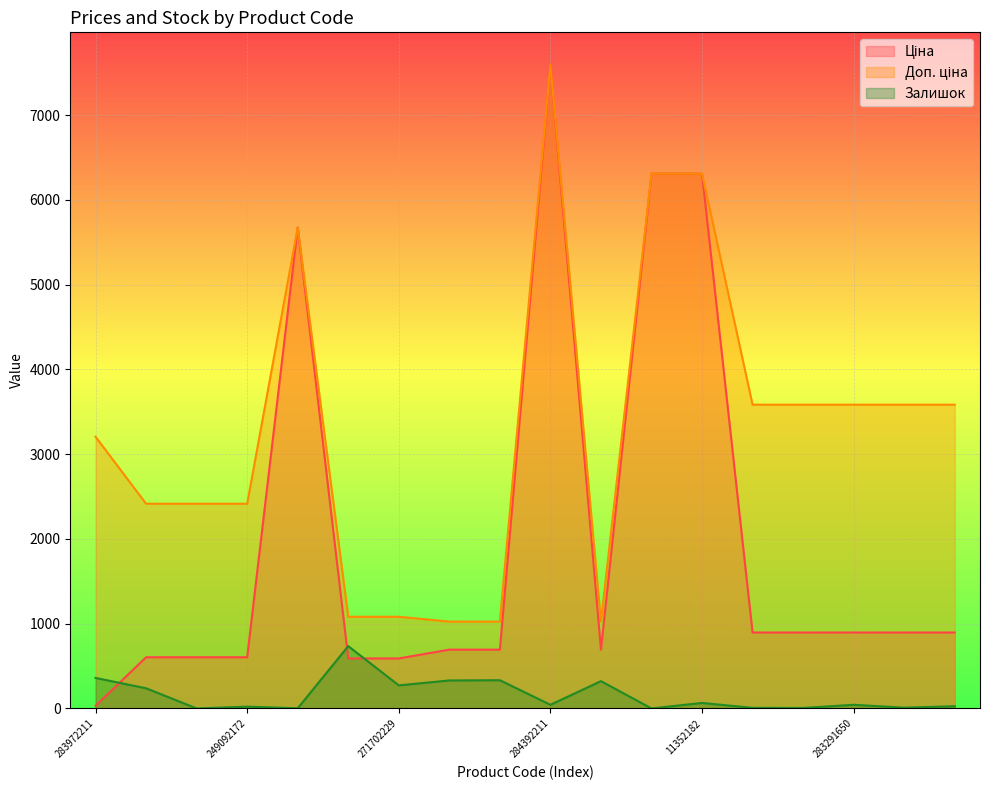

Reading left to right, what are all the values shown in this chart?

Ціна: 283972211=32.0	249092174=603.7	249092173=603.7	249092172=603.7	10832185=5673.8	271702230=589.9	271702229=589.9	259552213=693.7	259552212=693.7	284392211=7596.5	259552189=693.7	11352184=6308.8	11352182=6308.8	283291856=895.9	283291651=895.9	283291650=895.9	283291055=895.9	283291052=895.9
Доп. ціна: 283972211=3205.0	249092174=2414.8	249092173=2414.8	249092172=2414.8	10832185=5673.8	271702230=1081.7	271702229=1081.7	259552213=1024.6	259552212=1024.6	284392211=7596.5	259552189=1024.6	11352184=6308.8	11352182=6308.8	283291856=3583.6	283291651=3583.6	283291650=3583.6	283291055=3583.6	283291052=3583.6
Залишок: 283972211=360.0	249092174=238.0	249092173=0.0	249092172=21.0	10832185=2.0	271702230=735.0	271702229=272.0	259552213=330.0	259552212=333.0	284392211=43.0	259552189=322.0	11352184=0.0	11352182=65.0	283291856=7.0	283291651=6.0	283291650=43.0	283291055=9.0	283291052=26.0